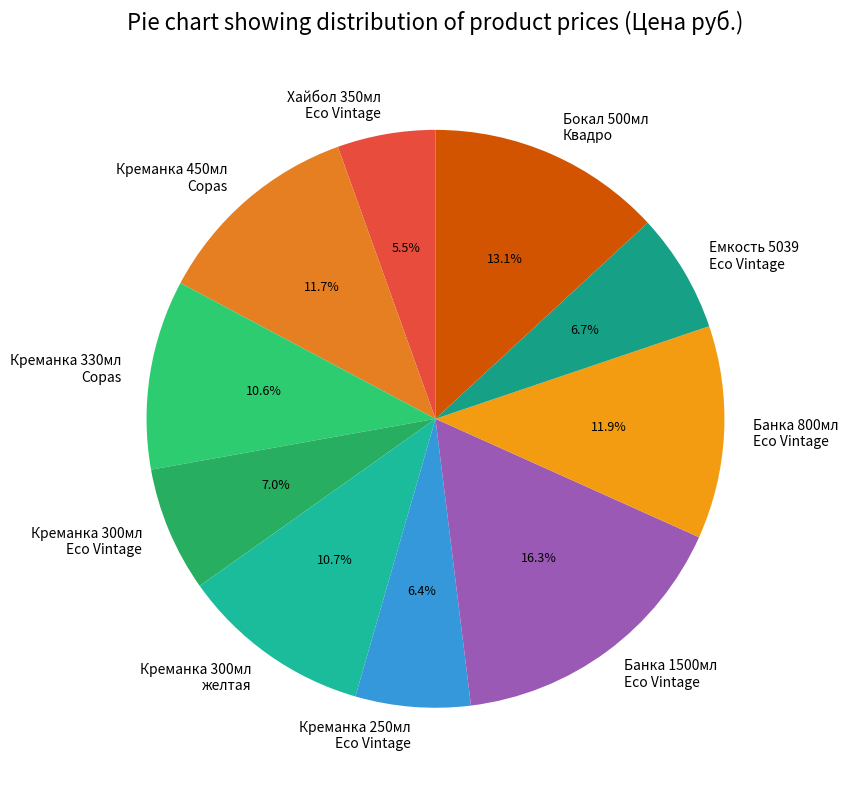

Which has a higher value, Креманка 450мл Copas or Бокал 500мл Квадро?

Бокал 500мл Квадро